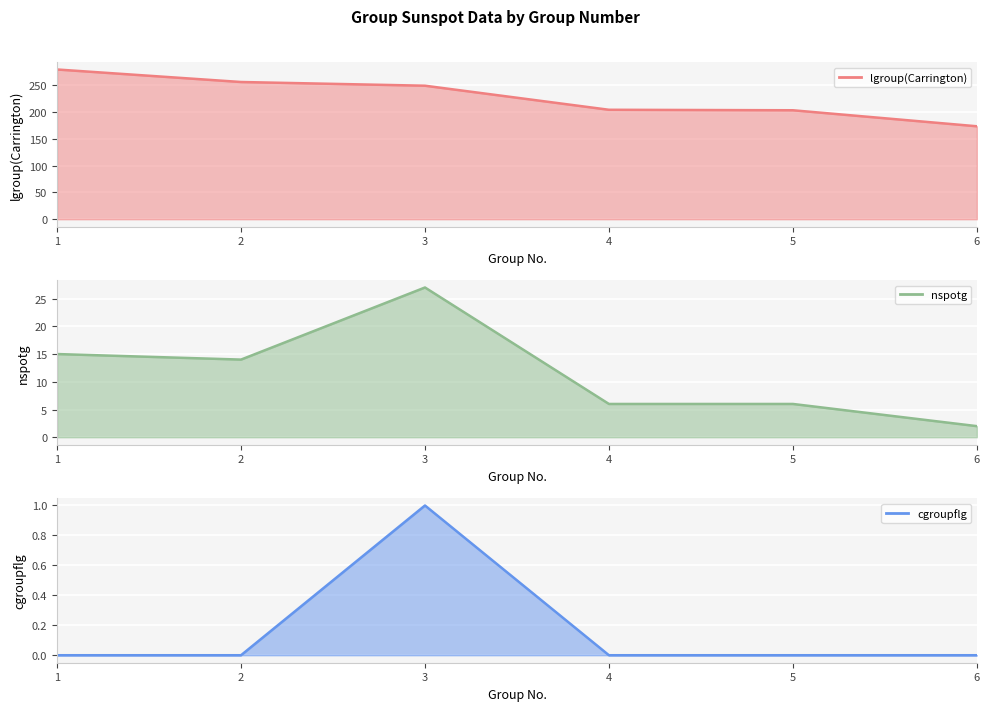

True or false: lgroup(Carrington) has more than 0 points higher than both neighbors.

False